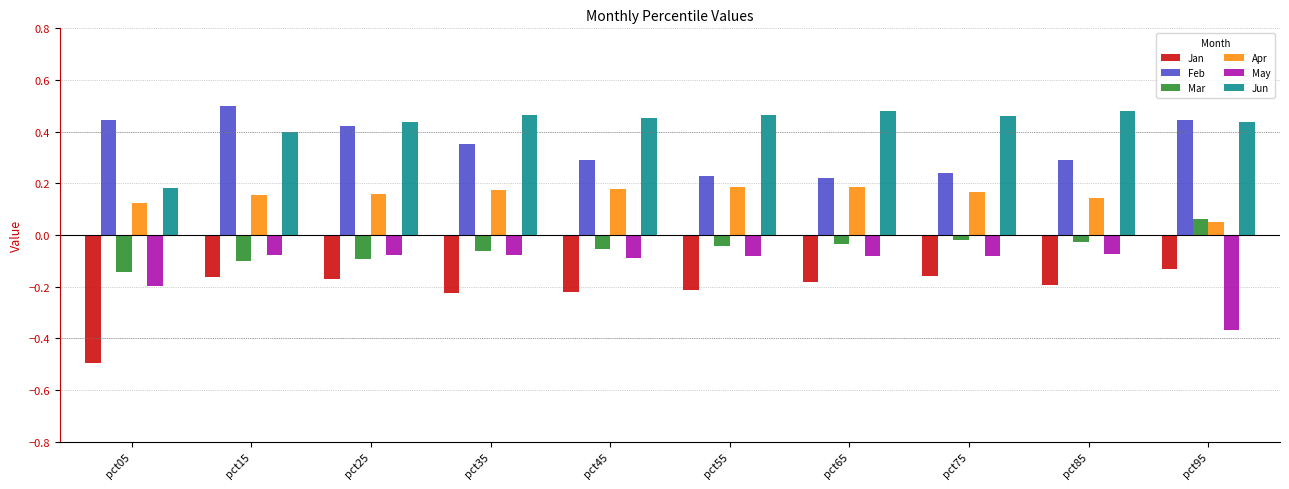

The Jun series shows 0.5 at pct85. True or false?

True